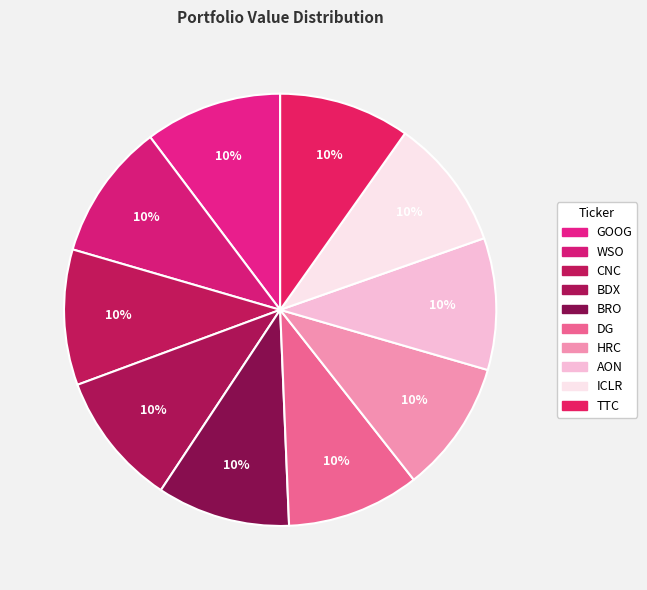

Which category has the biggest portion of the pie?

GOOG